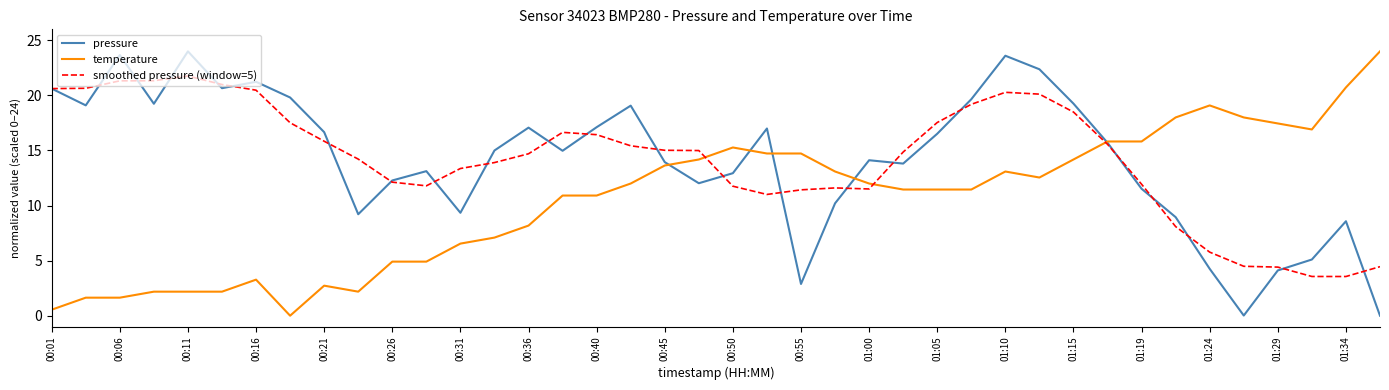

What is the lowest value of the smoothed pressure (window=5) series?

3.6